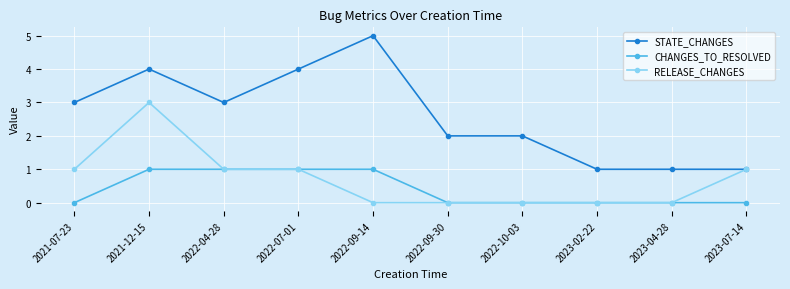

What value does the RELEASE_CHANGES series have at 2023-07-14?

1